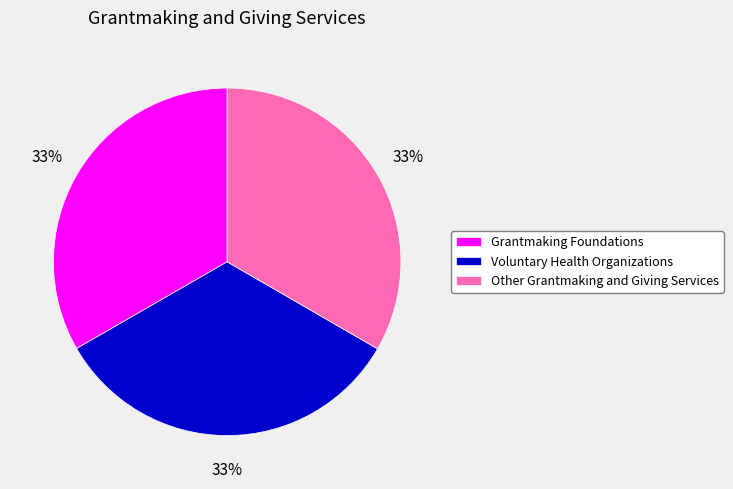

Does any single category account for the majority?

No